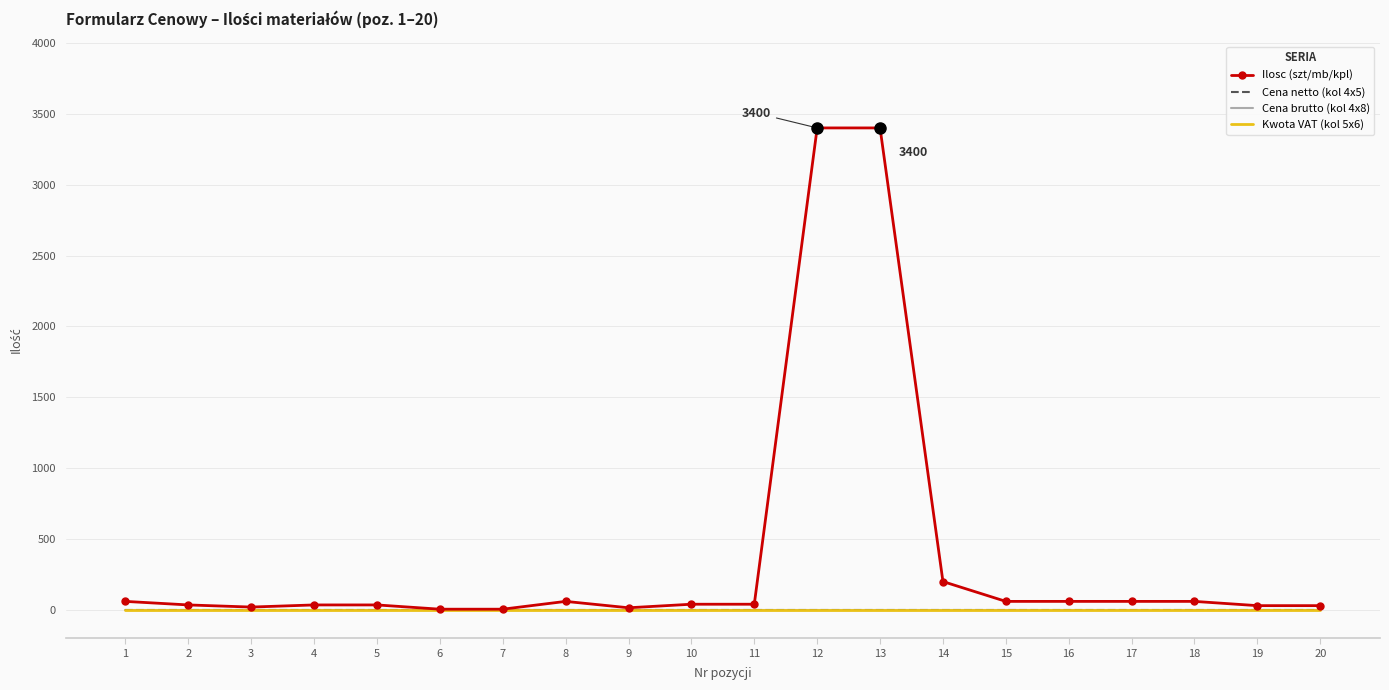

Which series has the largest total across all categories?

Ilosc (szt/mb/kpl)